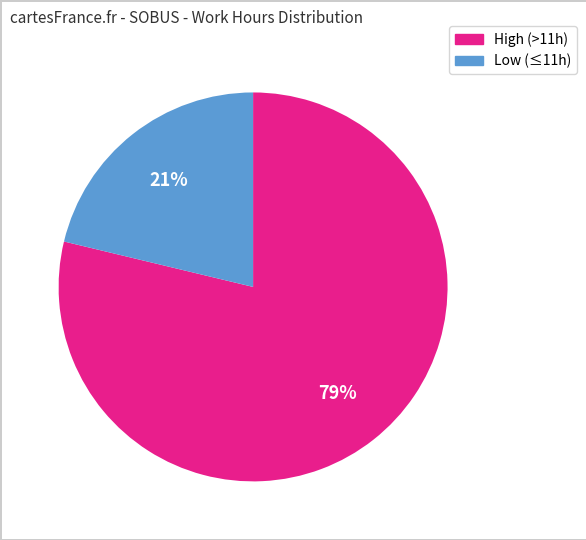

To the nearest percent, what is the average slice percentage?

50%